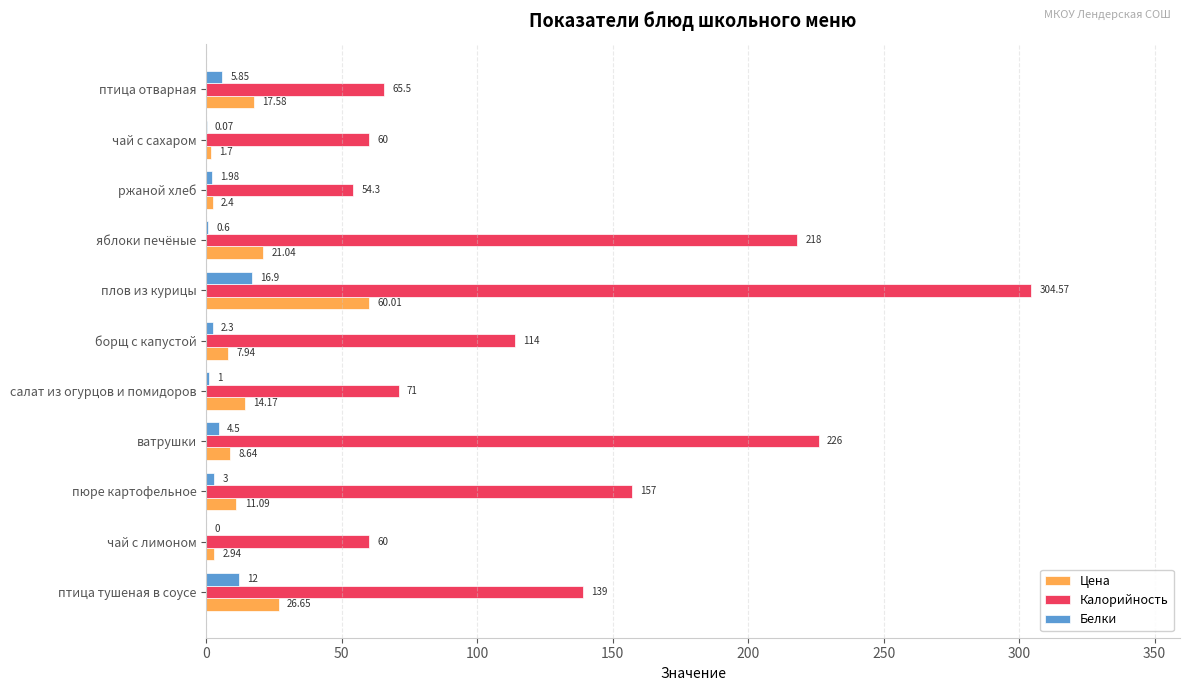

What is the sum of the Белки values at пюре картофельное and чай с сахаром?

3.1